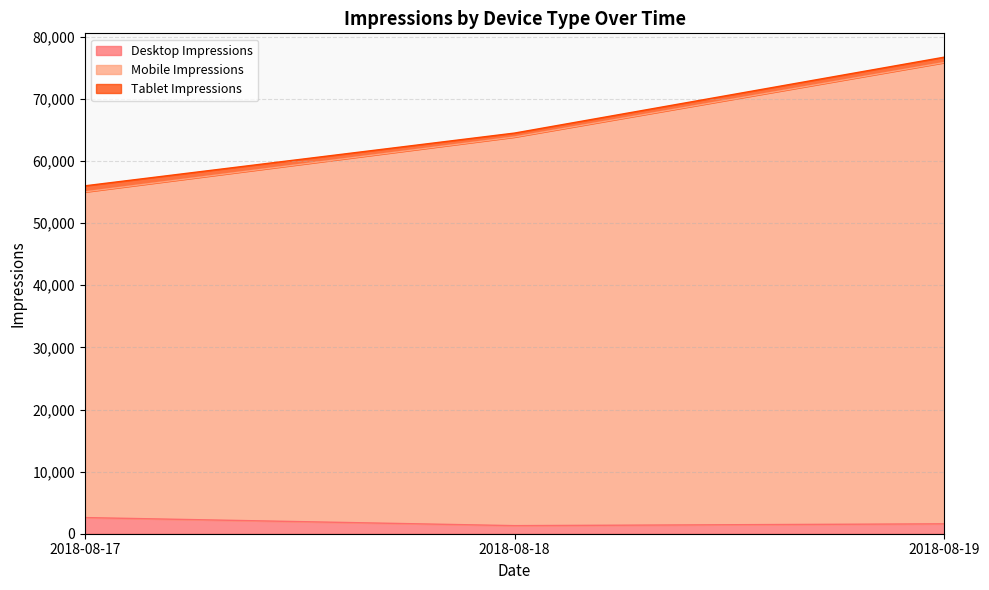

What is the highest value of the Desktop Impressions series?

2599